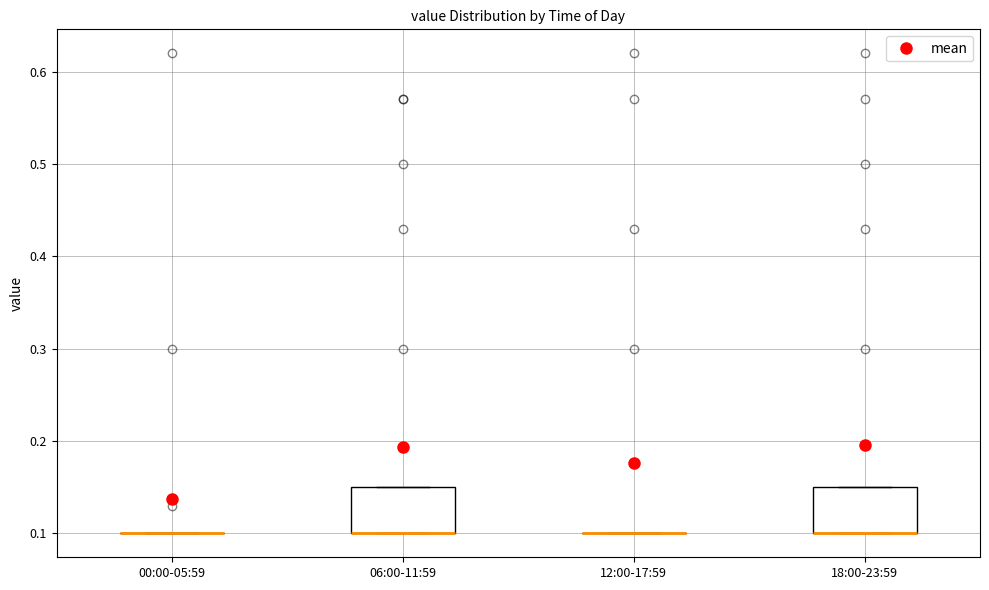

Reading left to right, transcribe this box plot: for each box, give where its median line is, the range the box spans, and where its two whiskers end, as read against the y-axis. The values are not printed on the chart, so give them approximately, as read against the axis.

00:00-05:59: box collapsed to a line at 0.10, whiskers 0.10 to 0.10
06:00-11:59: median 0.10 (drawn on the box's lower edge), box 0.10 to 0.15, whiskers 0.10 to 0.15
12:00-17:59: box collapsed to a line at 0.10, whiskers 0.10 to 0.10
18:00-23:59: median 0.10 (drawn on the box's lower edge), box 0.10 to 0.15, whiskers 0.10 to 0.15